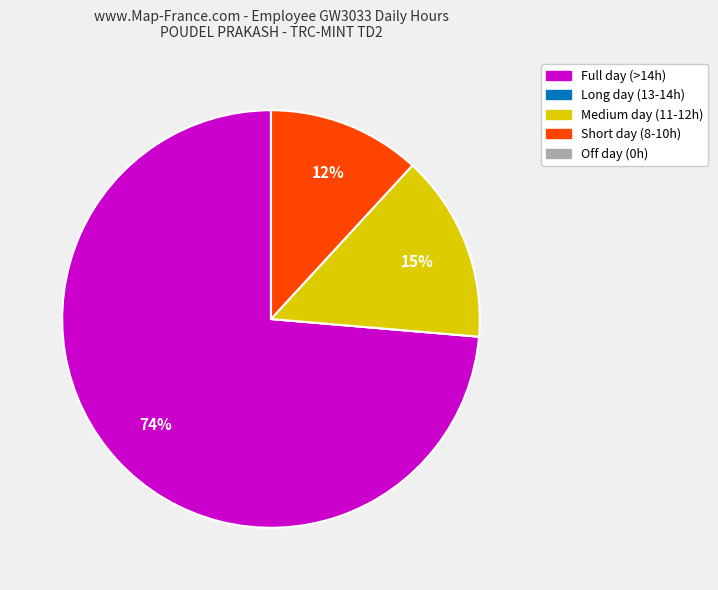

Is there a majority slice in this chart?

Yes